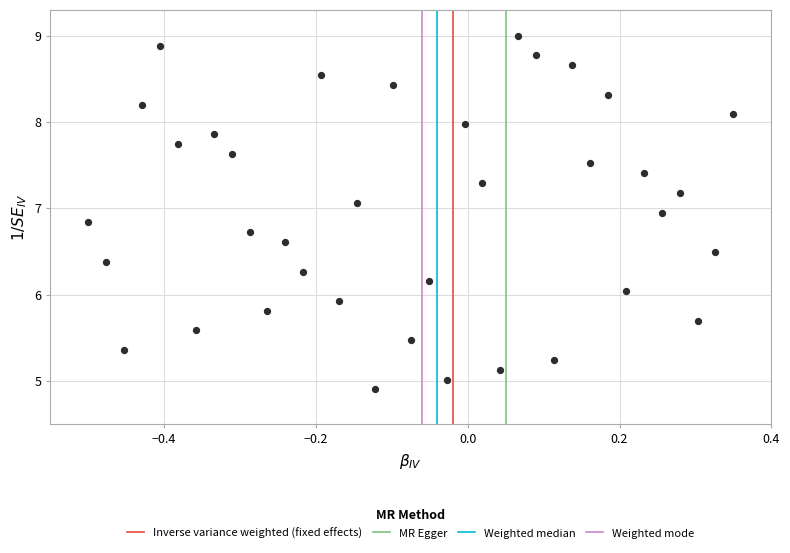

What is the range of X values (max minus min)?

0.8